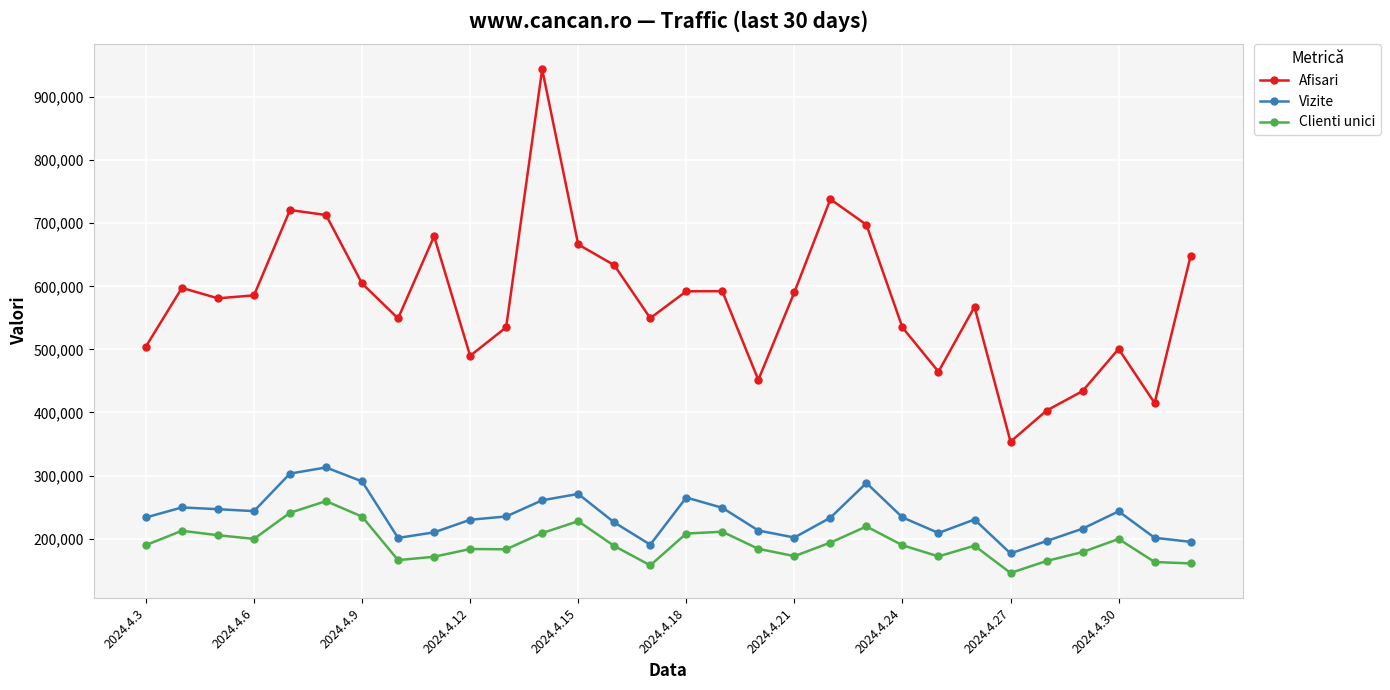

Which series has the largest range (max minus min)?

Afisari